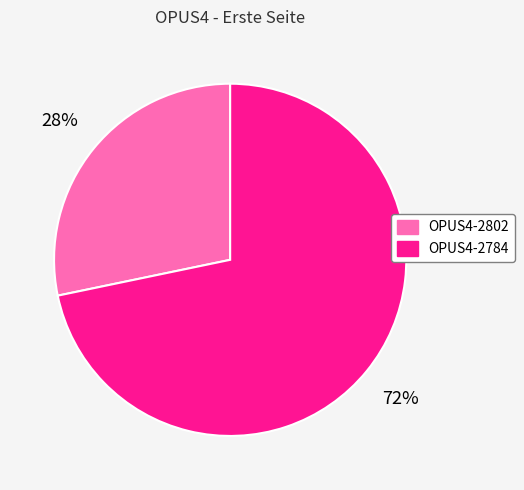

What is the majority slice?

OPUS4-2784